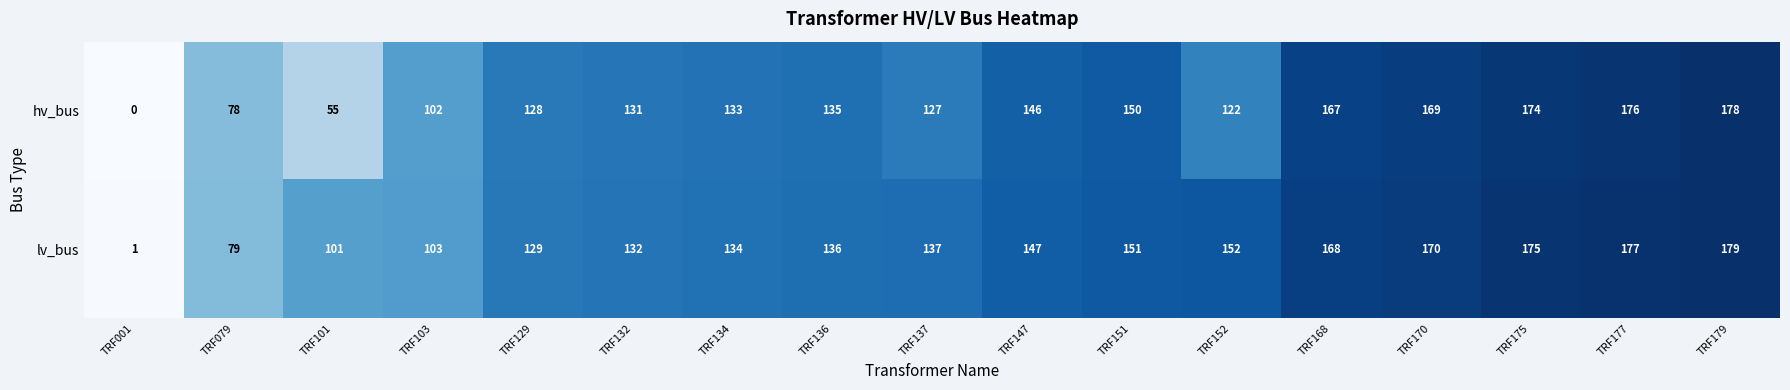

Rank the categories by lv_bus value from highest to lowest.

TRF179, TRF177, TRF175, TRF170, TRF168, TRF152, TRF151, TRF147, TRF137, TRF136, TRF134, TRF132, TRF129, TRF103, TRF101, TRF079, TRF001